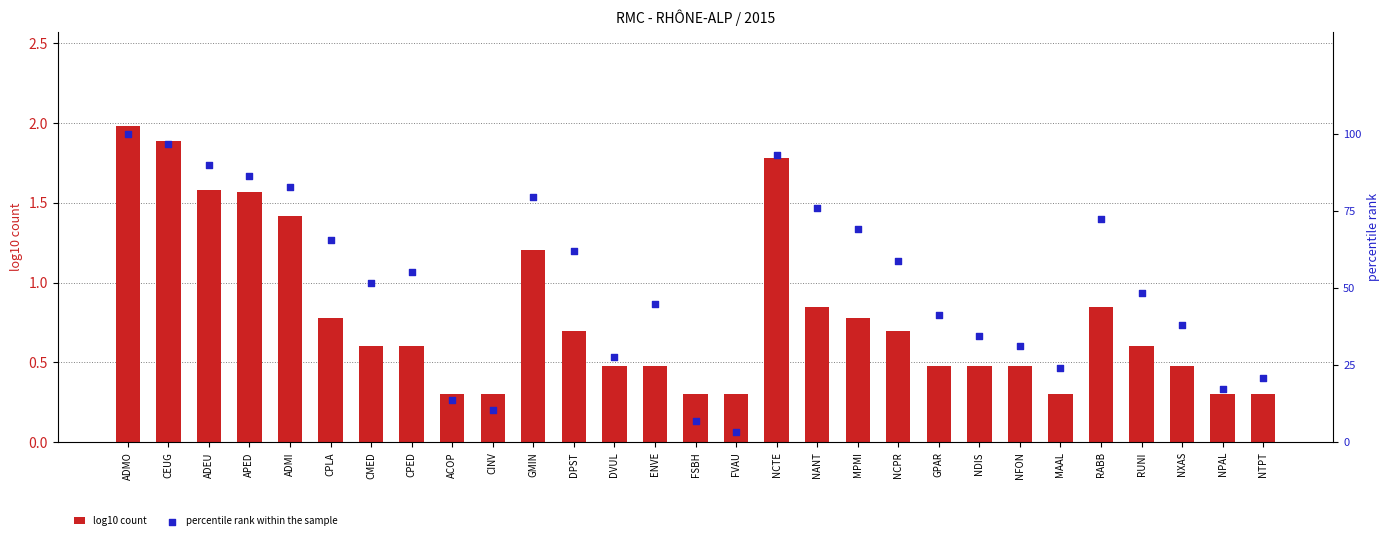

Which series has the largest Y range (max minus min)?

percentile rank within the sample